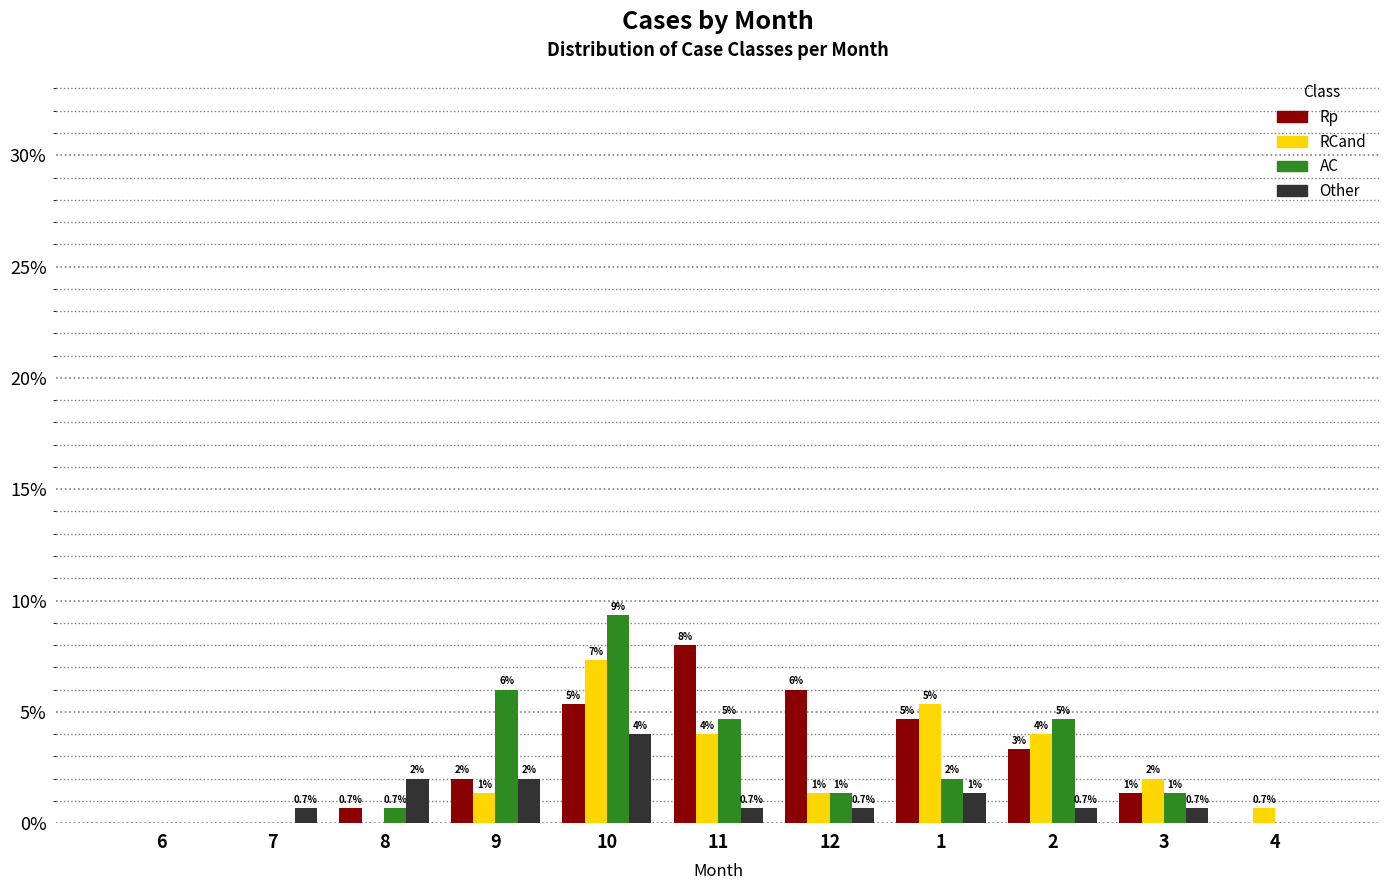

What is the highest value of the RCand series?

7.3